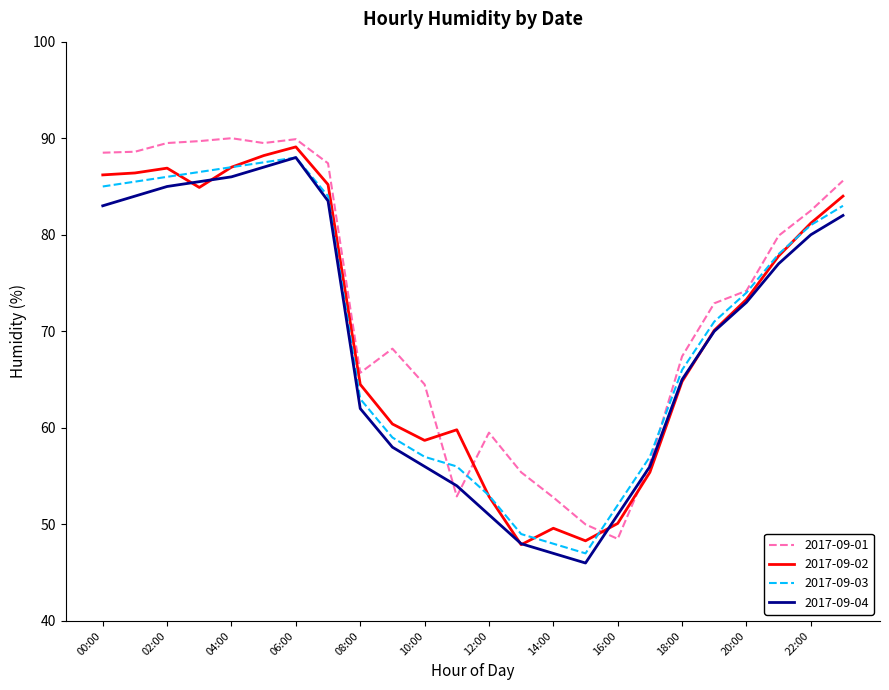

What is the lowest value of the 2017-09-01 series?

48.5